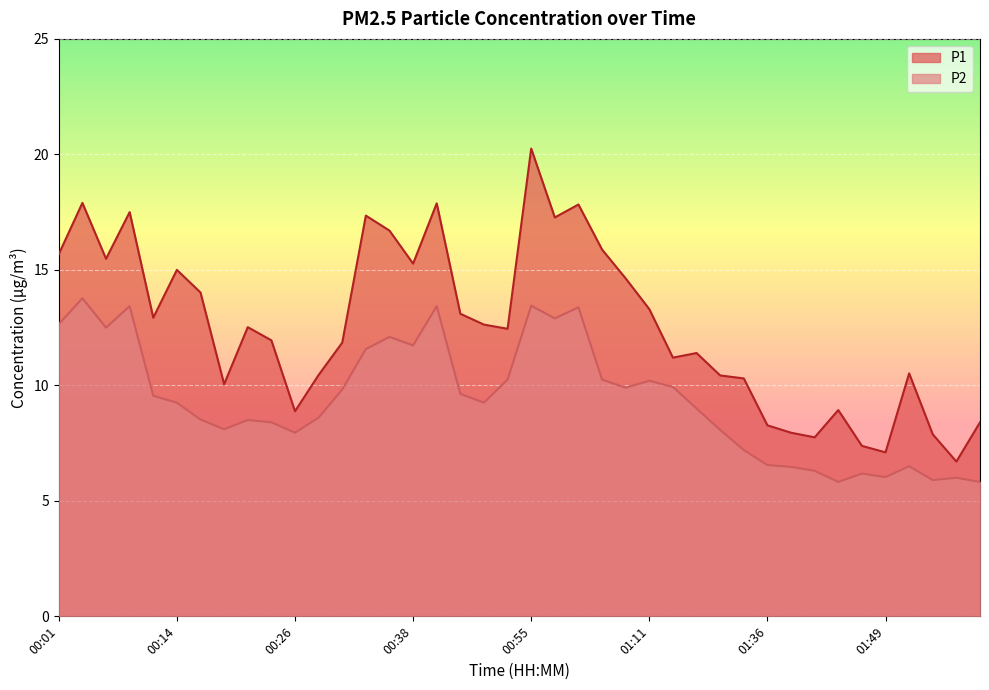

What is the label of the 12th point from the left?

00:28